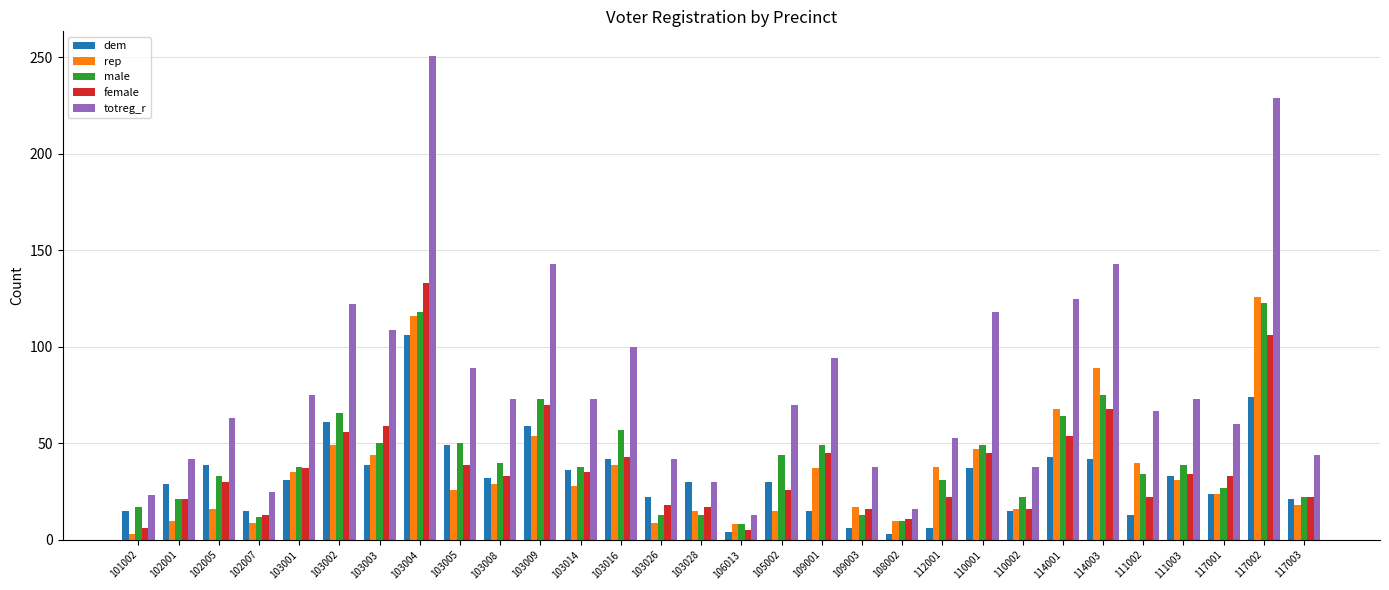

What is the difference between the maximum and minimum values in the dem series?

103